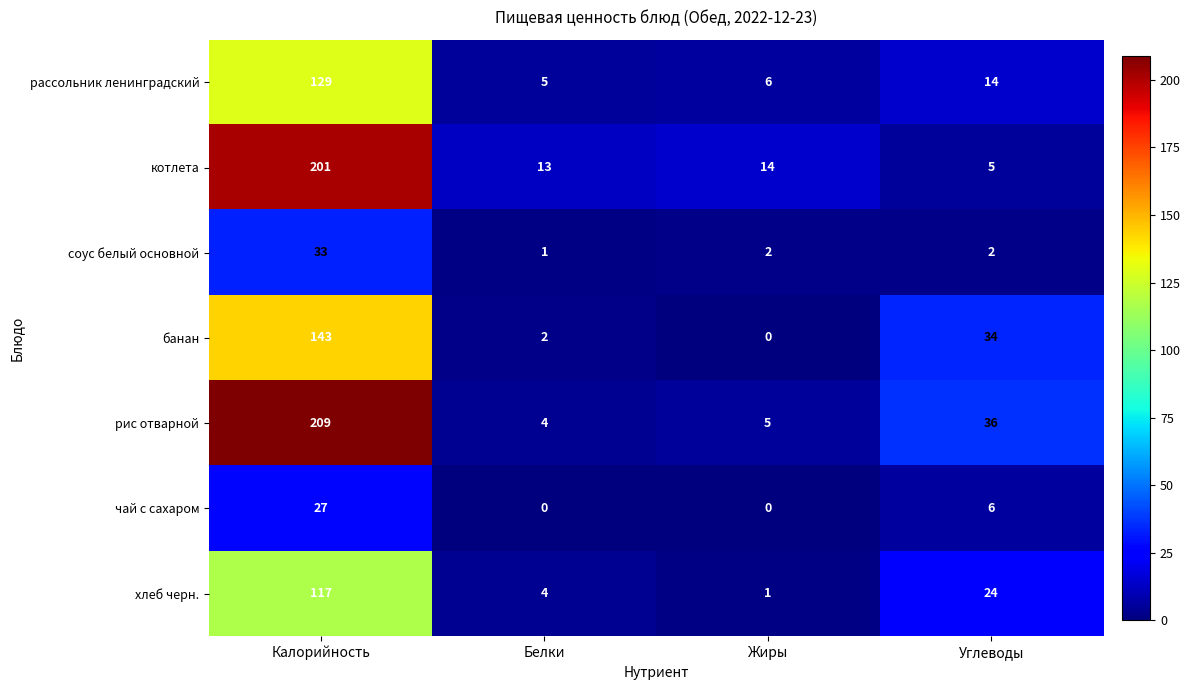

Reading left to right, transcribe all the data shown in this chart.

рассольник ленинградский: Калорийность=129	Белки=5	Жиры=6	Углеводы=14
котлета: Калорийность=201	Белки=13	Жиры=14	Углеводы=5
соус белый основной: Калорийность=33	Белки=1	Жиры=2	Углеводы=2
банан: Калорийность=143	Белки=2	Жиры=0	Углеводы=34
рис отварной: Калорийность=209	Белки=4	Жиры=5	Углеводы=36
чай с сахаром: Калорийность=27	Белки=0	Жиры=0	Углеводы=6
хлеб черн.: Калорийность=117	Белки=4	Жиры=1	Углеводы=24